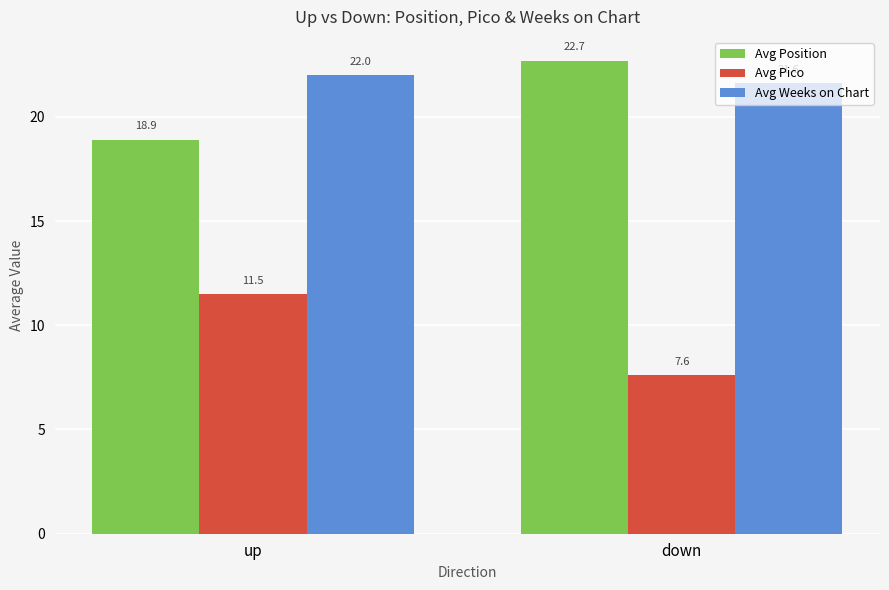

Count the Avg Pico values in the range 7 to 11.

1